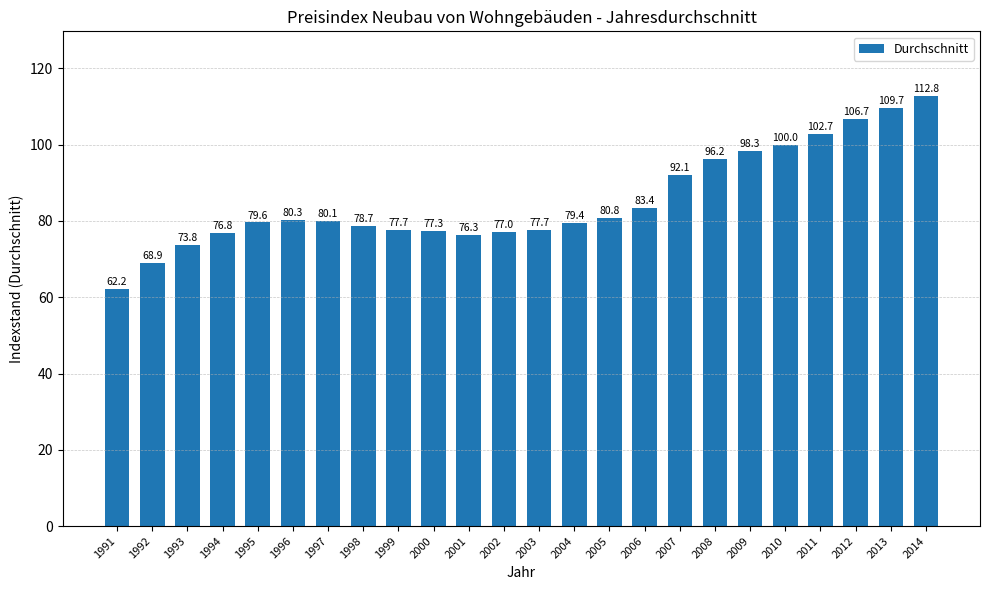

Where does the data first go above 80?

1996